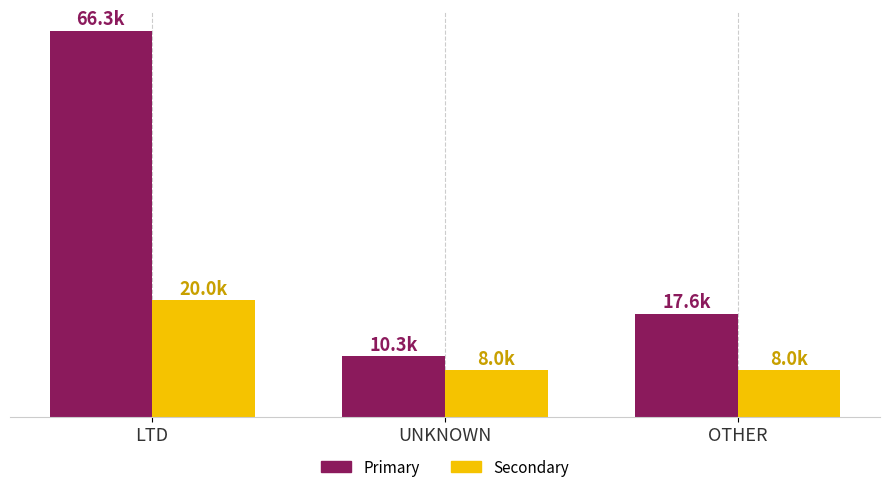

What are all the series names shown in the legend?

Primary, Secondary